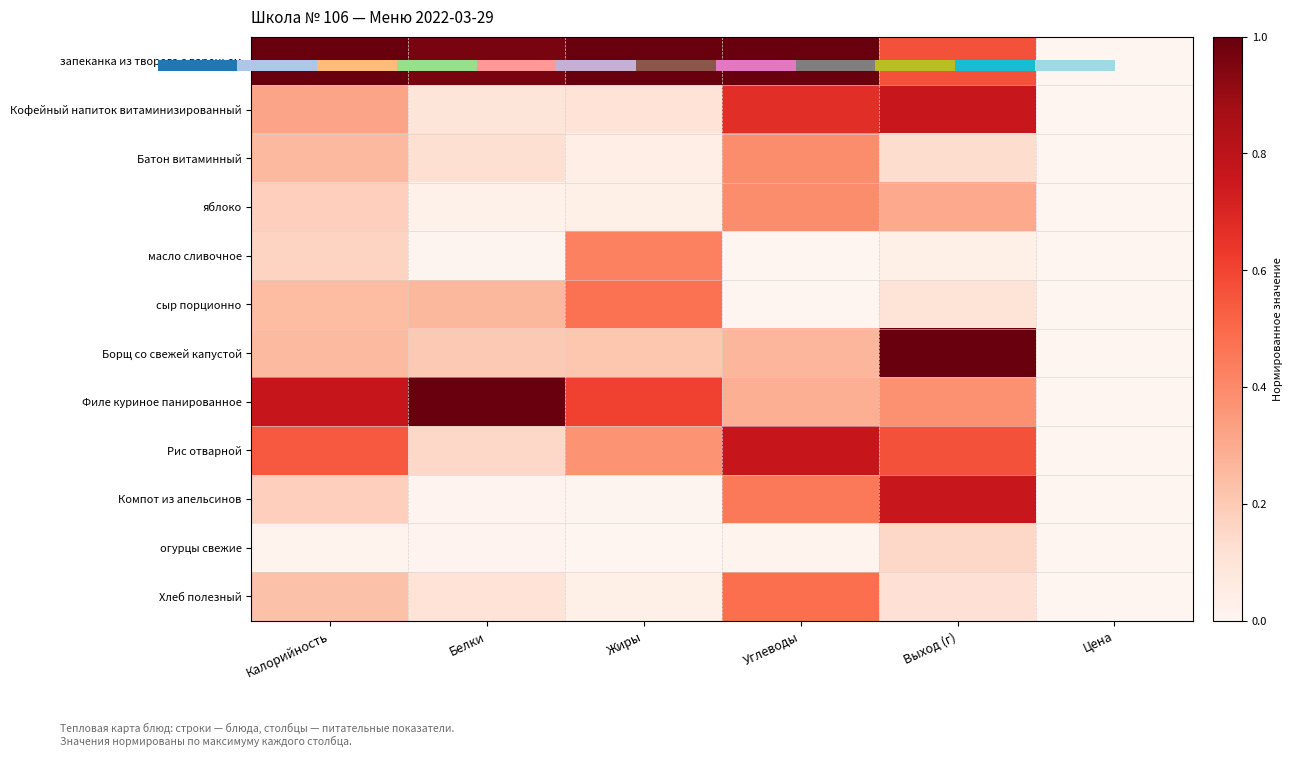

What is the difference between the highest and lowest values at Жиры?

1.0